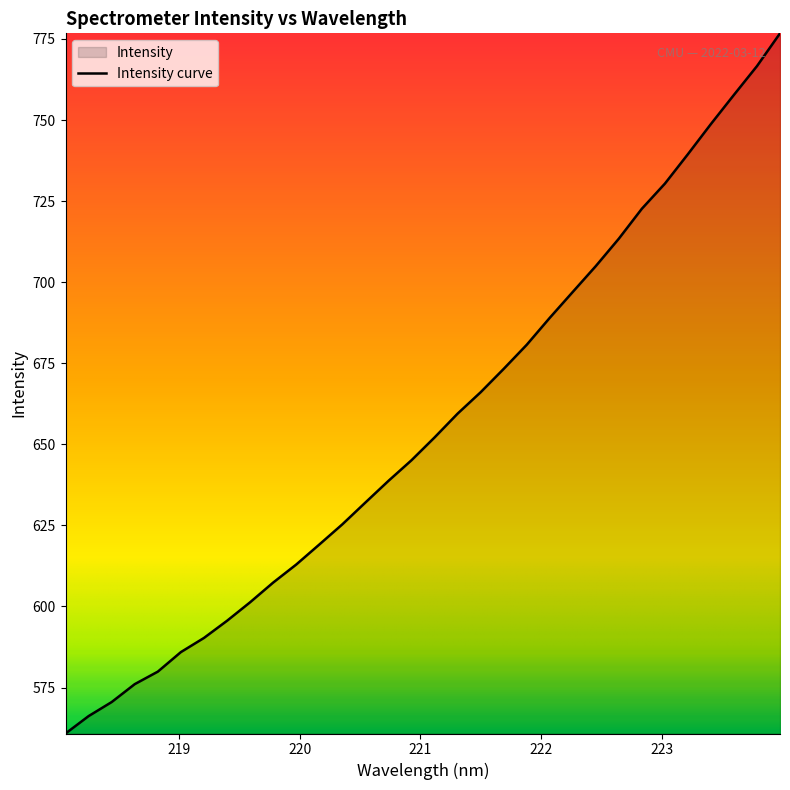

What is the maximum value shown in the chart?

776.7